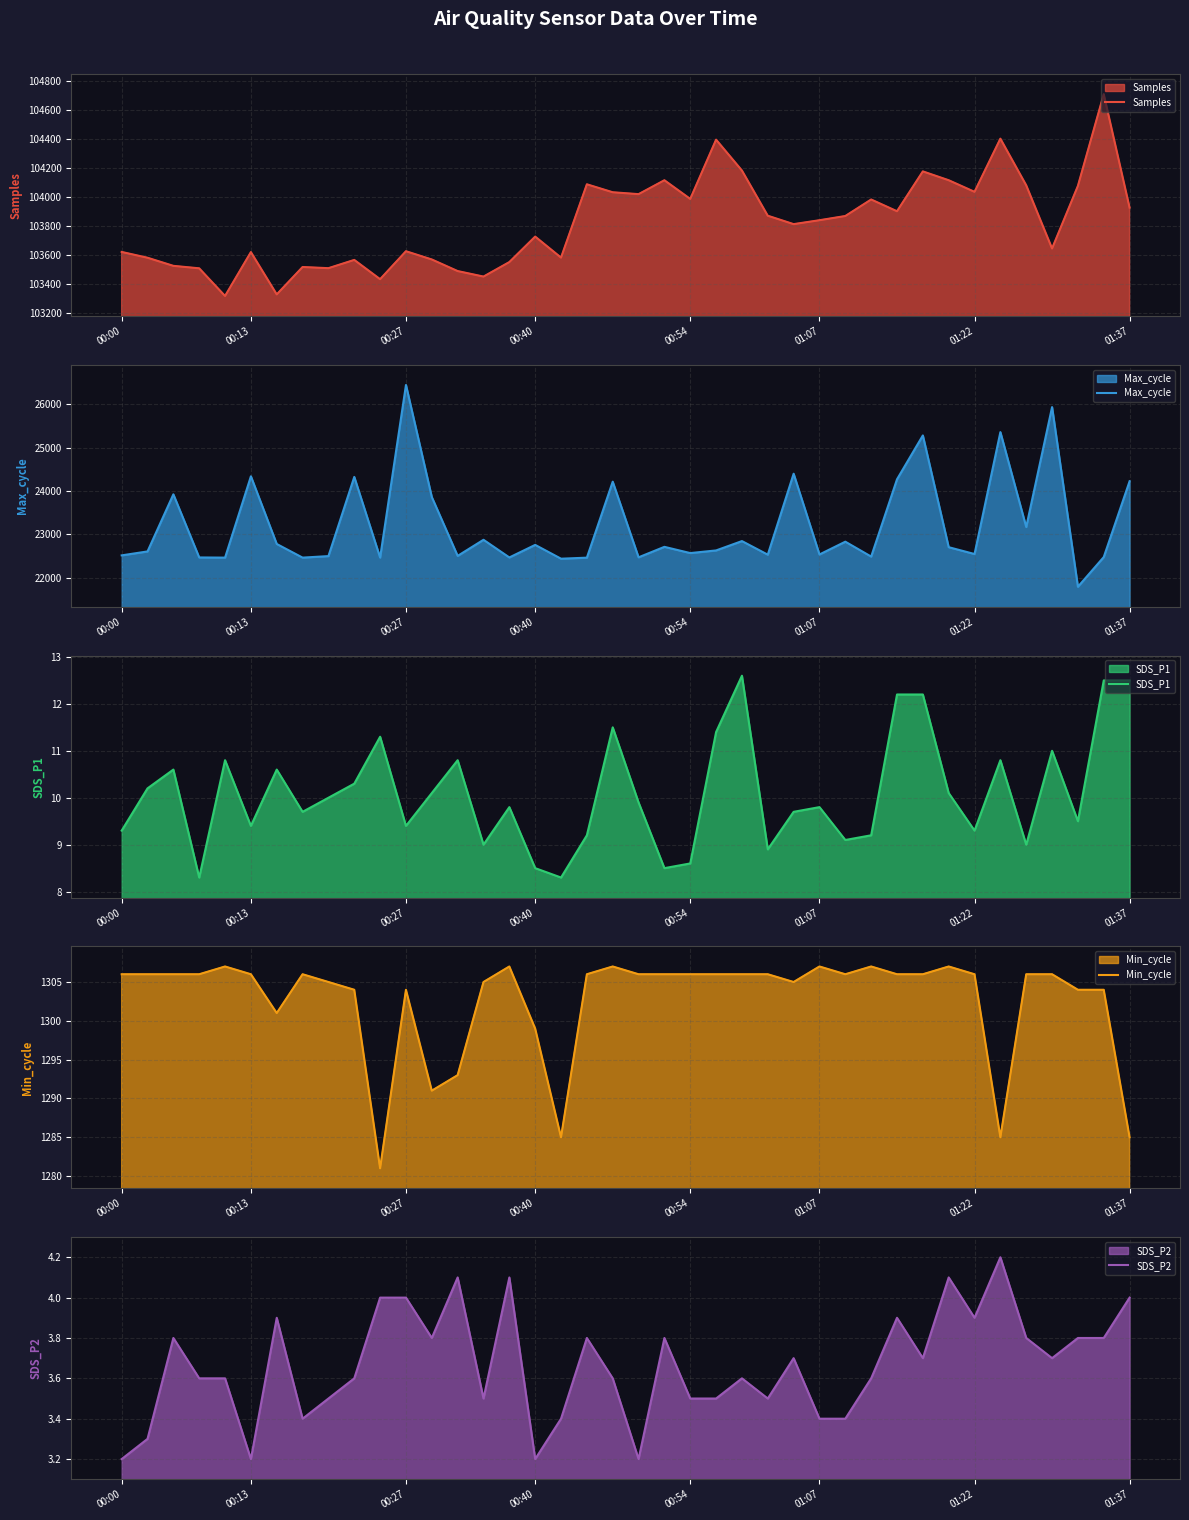

True or false: SDS_P1 has a value of 9.4 at 00:27.

True